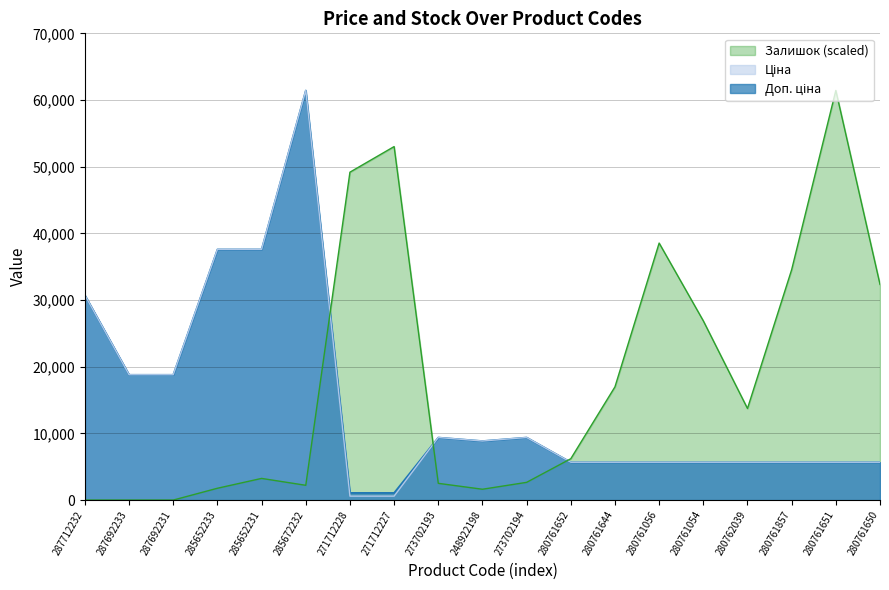

What is the difference between the Залишок values at 285672232 and 280761650?

30126.4